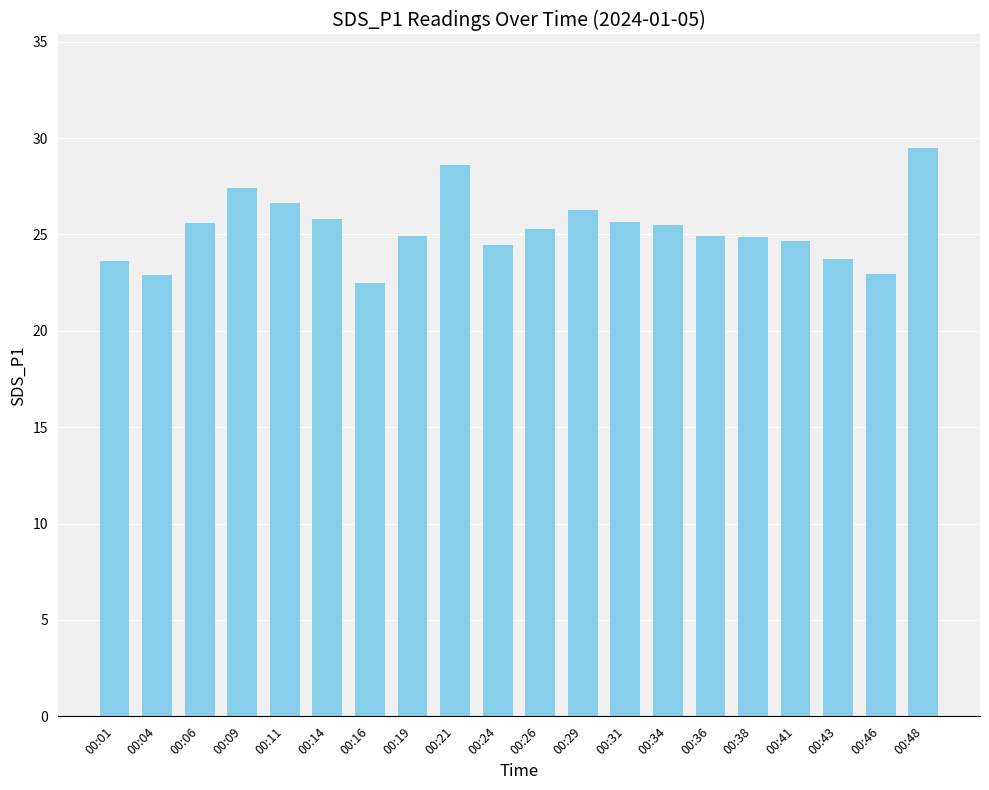

What is the ratio of the value at 00:21 to the value at 00:11?

1.1